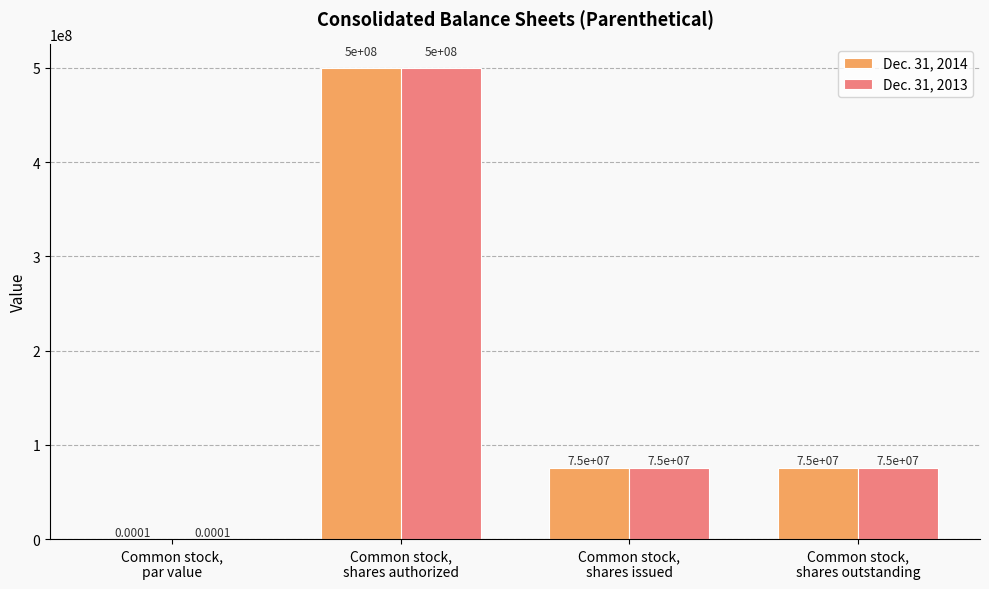

True or false: Dec. 31, 2013 has a value of 75000000.0 at Common stock,
shares issued.

True